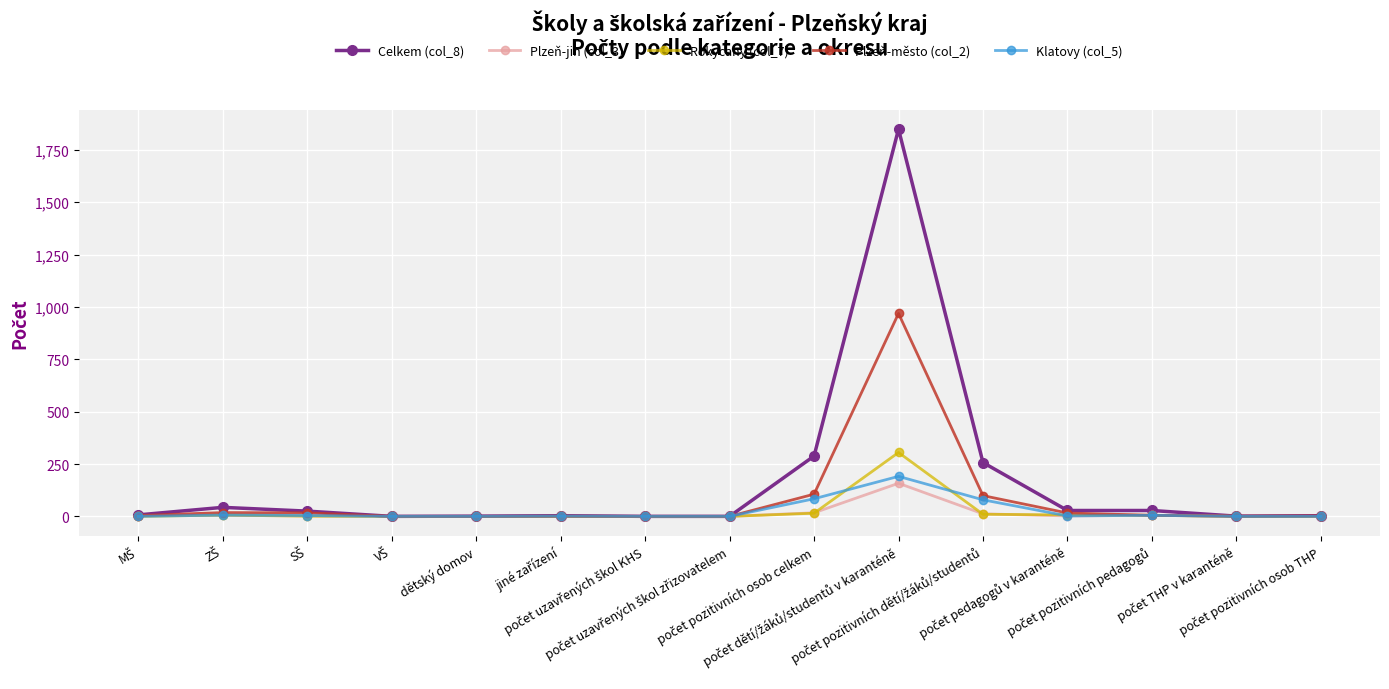

What is the sum of all Celkem (col_8) values?

2533